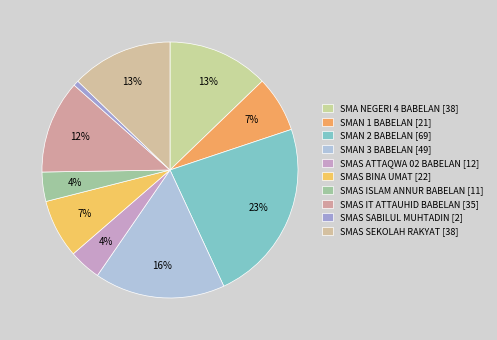

Approximately how many times larger is the value at SMAN 3 BABELAN compared to SMA NEGERI 4 BABELAN?

1.3